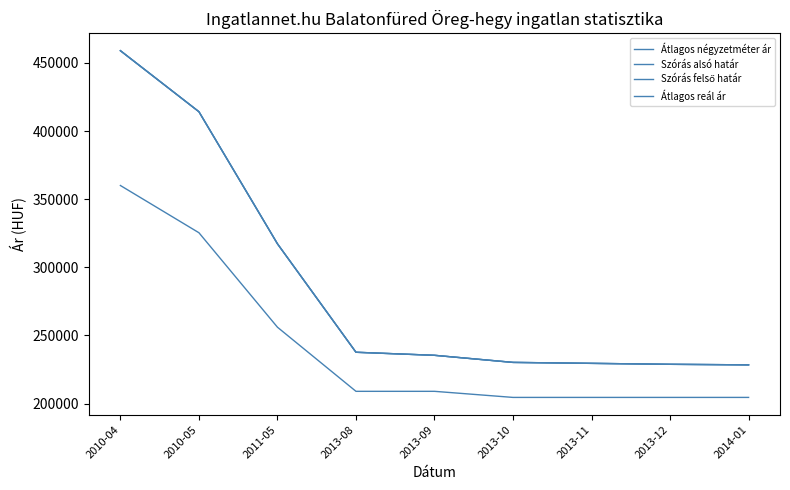

Rank the categories by Szórás alsó határ value from highest to lowest.

2010-04, 2010-05, 2011-05, 2013-08, 2013-09, 2013-10, 2013-11, 2013-12, 2014-01